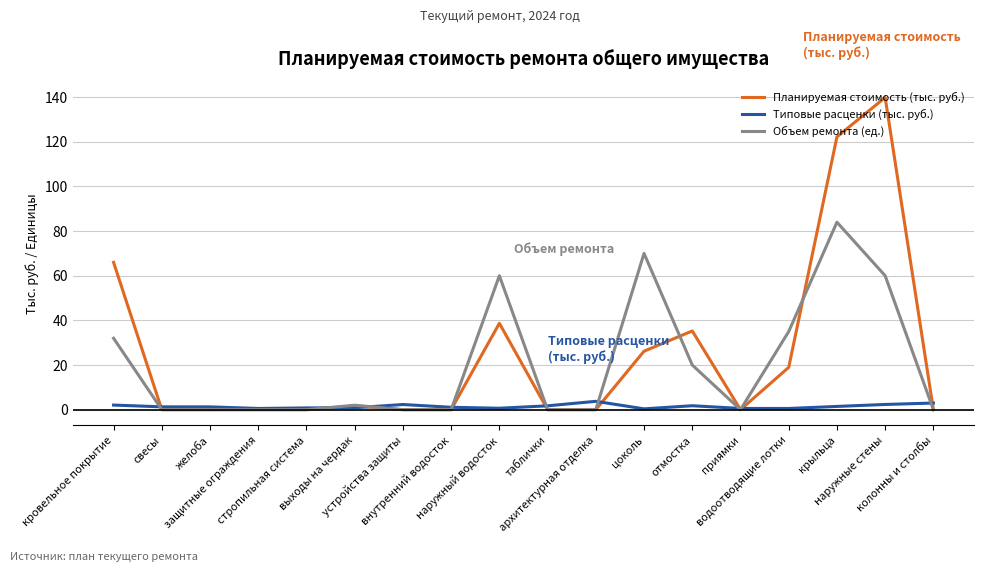

What is the spread (max minus min) of values at желоба?

1.3